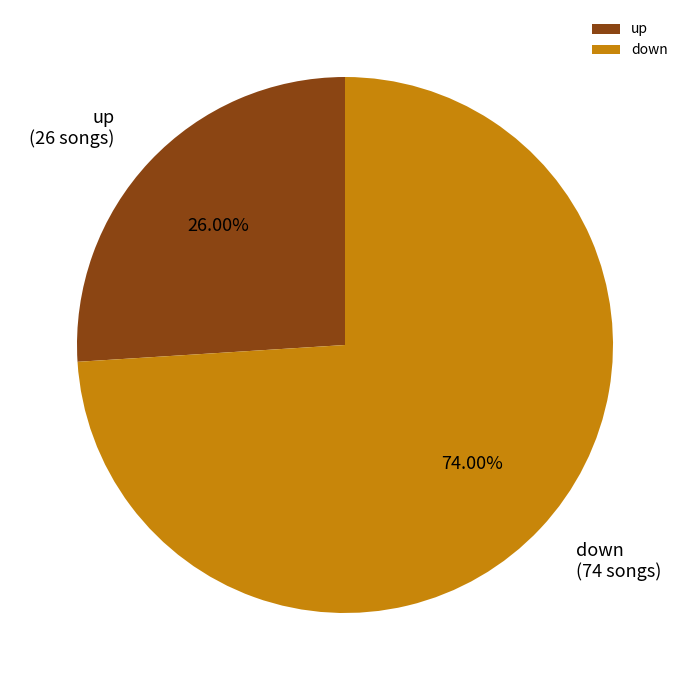

Which slice represents more than half of the pie?

down